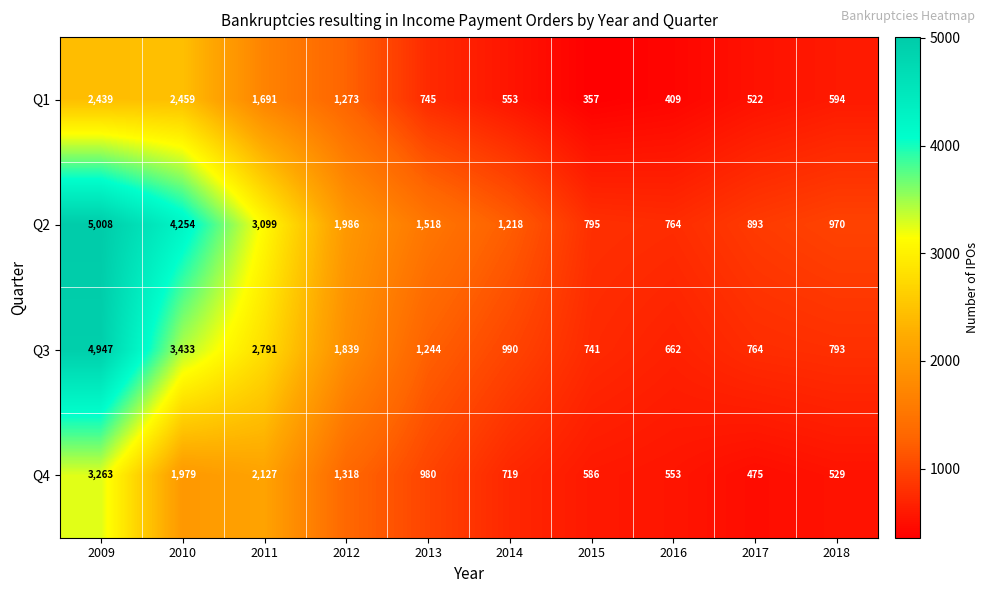

The value of Q3 at 2017 is 1078. True or false?

False